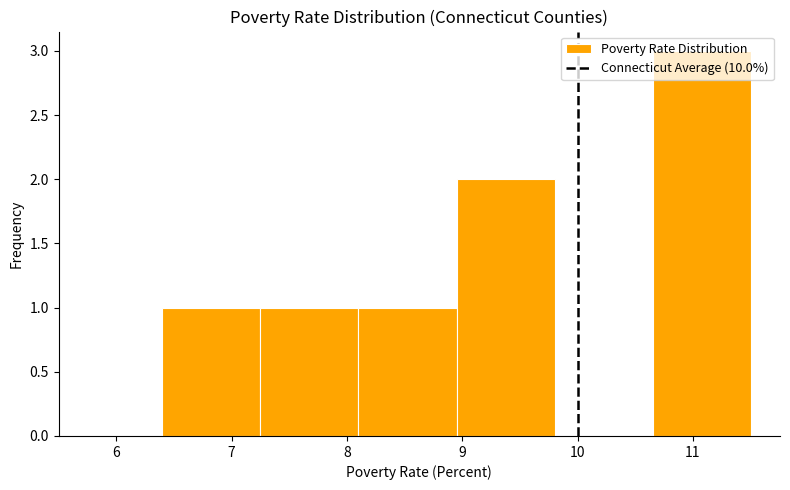

Reading left to right, list every bar in this chart as the range it spans on the x-axis followed by its height. Neither the bar edges nor the heights are printed on the chart, so give them approximately, as read against the axes.

6.40 to 7.25: 1
7.25 to 8.10: 1
8.10 to 8.95: 1
8.95 to 9.80: 2
9.80 to 10.65: 0
10.65 to 11.50: 3